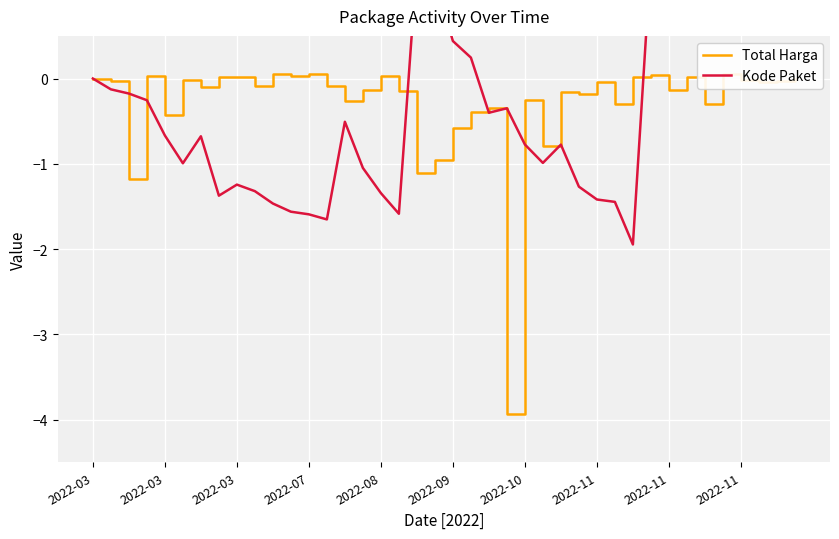

Is the value of Total Harga at 2022-08 greater than the value of Kode Paket at 18?

No